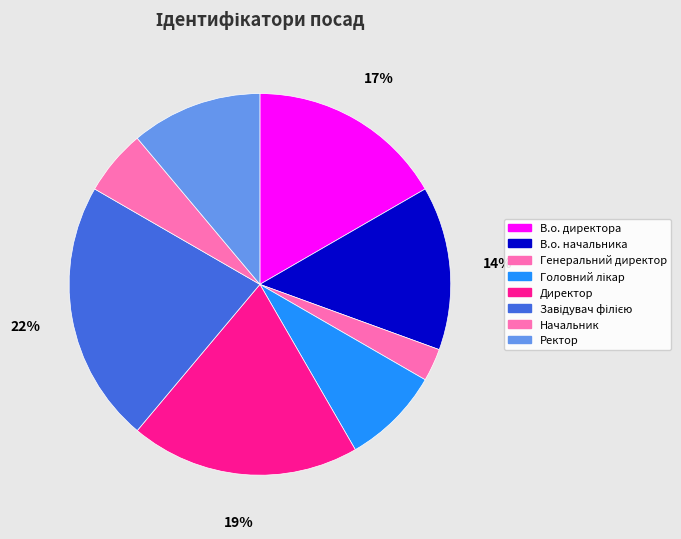

How many slices are in this pie chart?

8